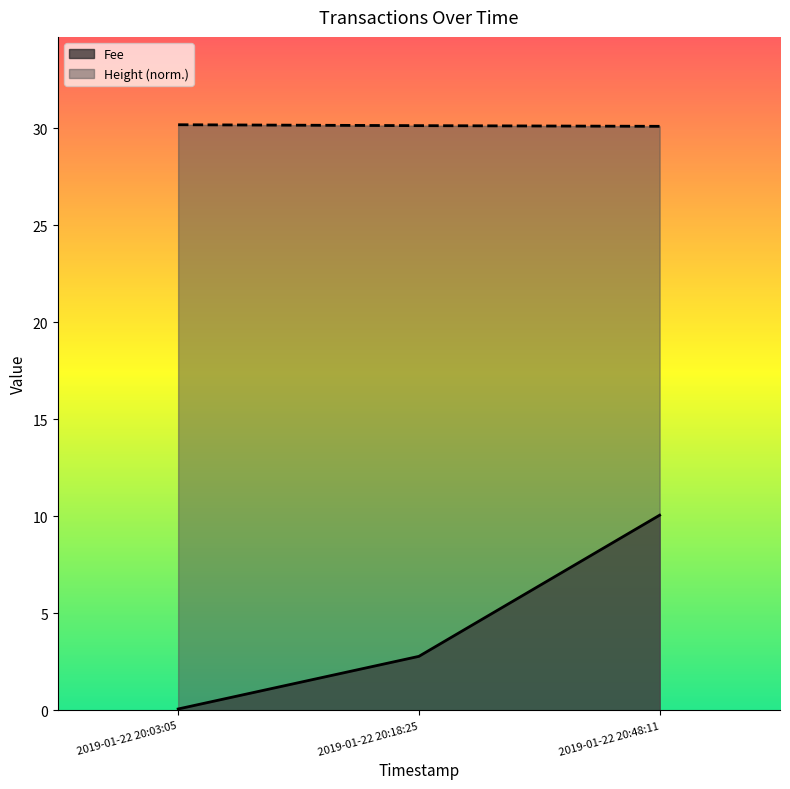

What are all the series names shown in the legend?

Fee, Height (norm.)